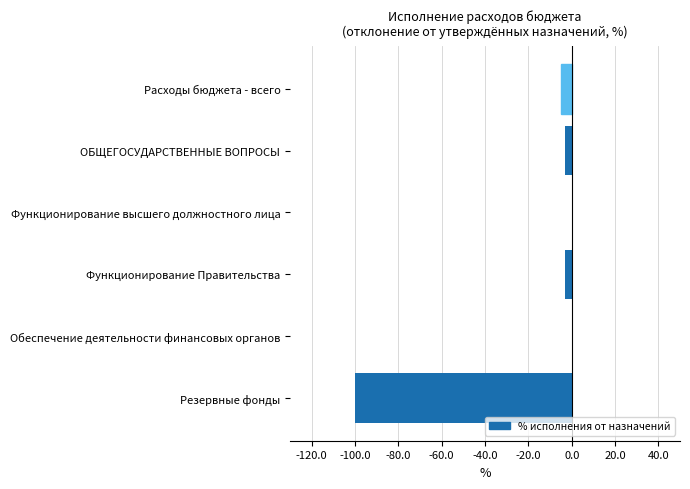

Between Расходы бюджета - всего and Обеспечение деятельности финансовых органов, which is larger?

Обеспечение деятельности финансовых органов